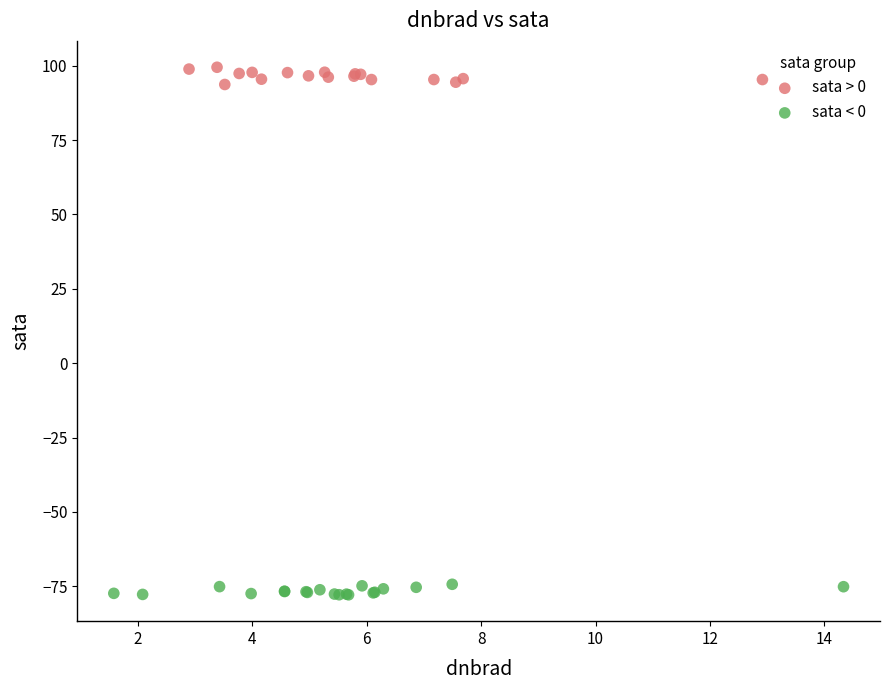

Which series reaches the minimum Y coordinate?

sata < 0